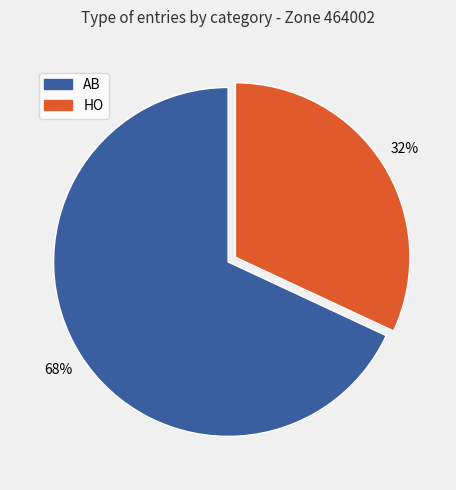

To the nearest percent, what is the difference between the largest and smallest slice percentages?

36%